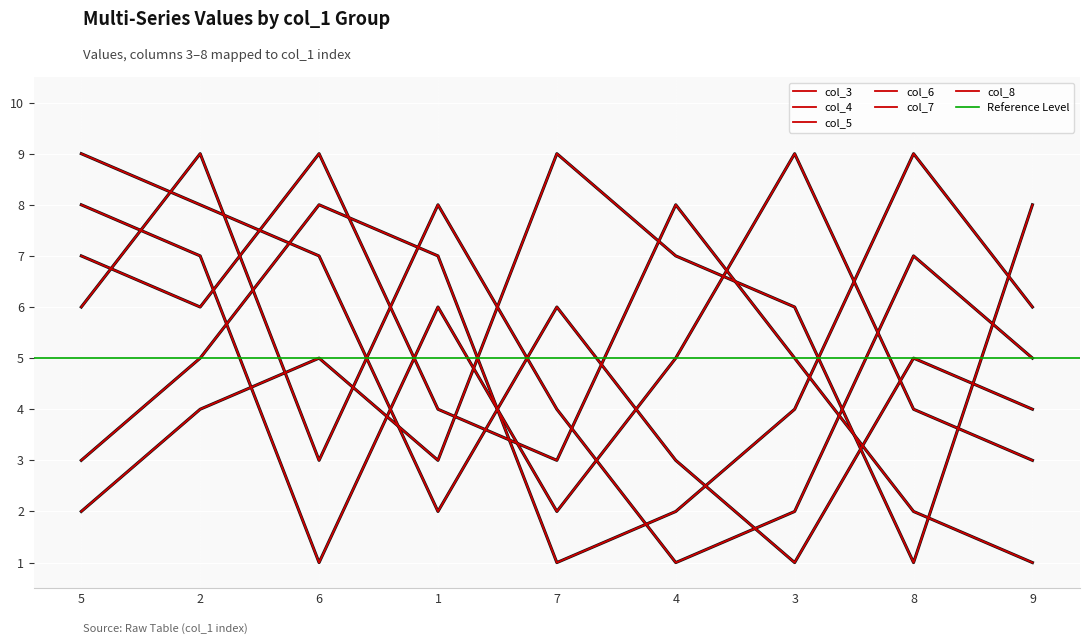

The col_7 series shows 5 at 8. True or false?

False